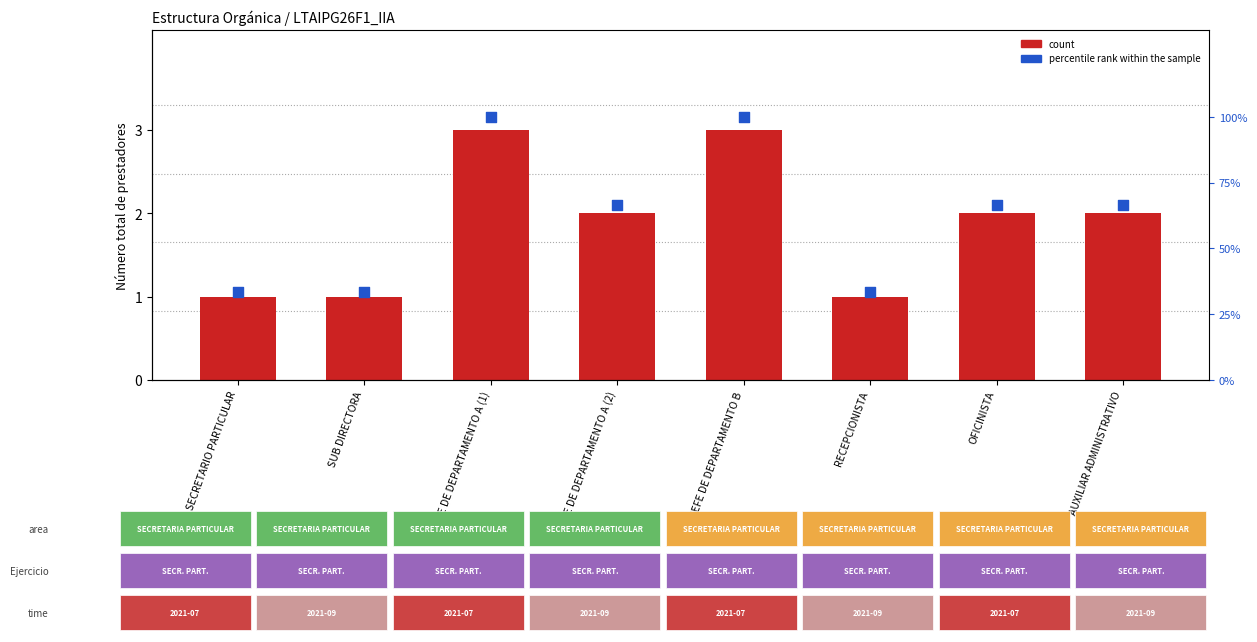

At how many categories does at least one series exceed 60?

5